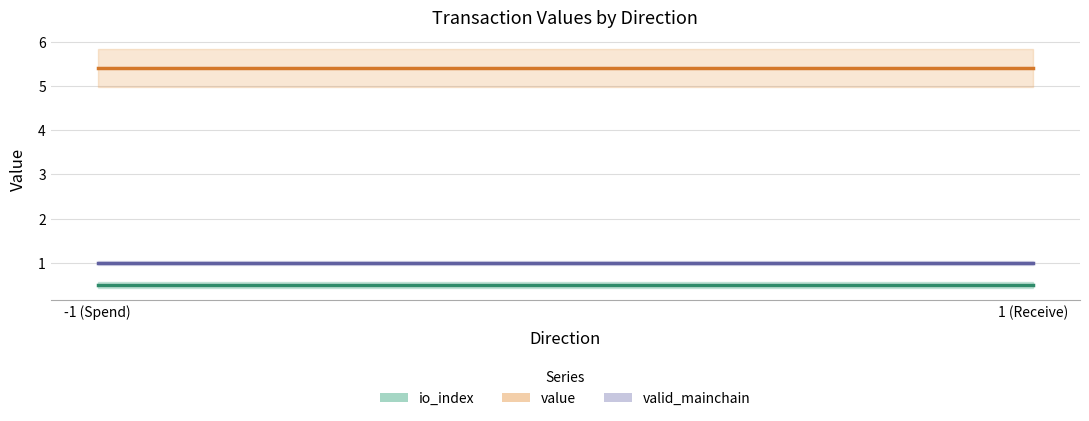

List the series in order of their peak value, lowest first.

io_index, valid_mainchain, value